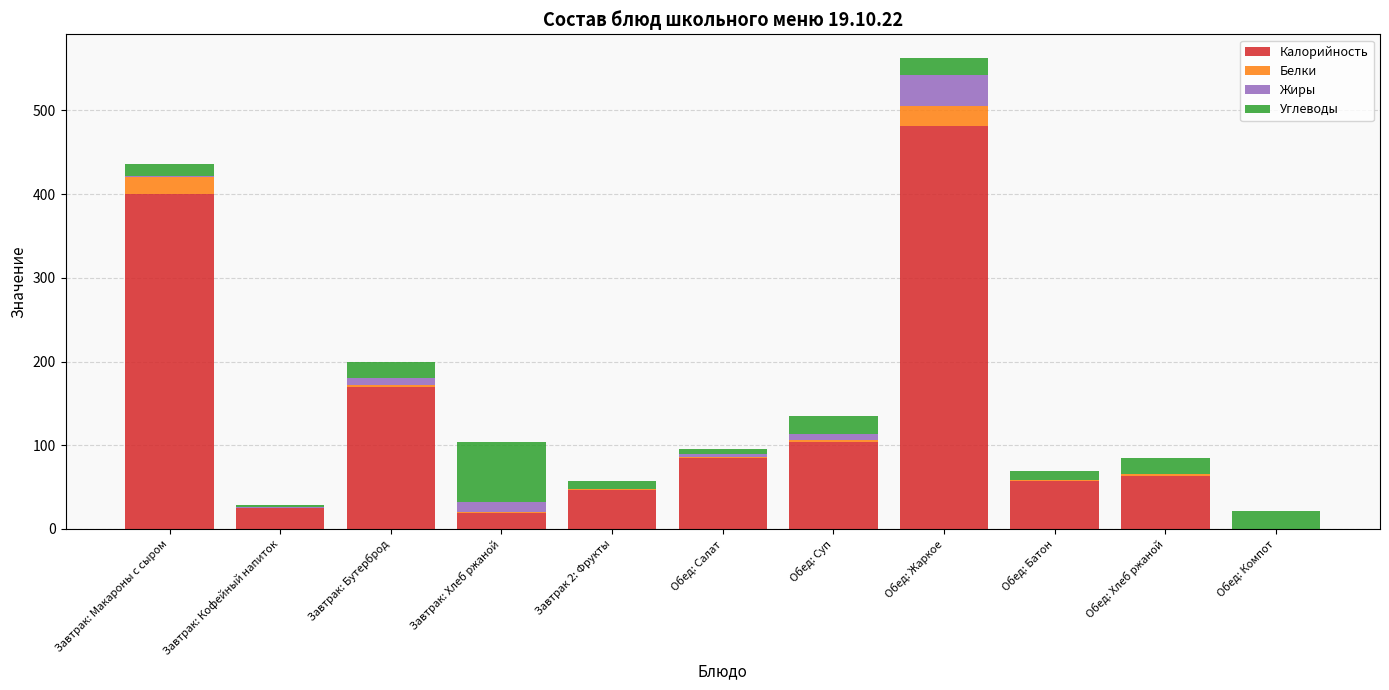

True or false: Калорийность has a value of 63.0 at Обед: Хлеб ржаной.

True